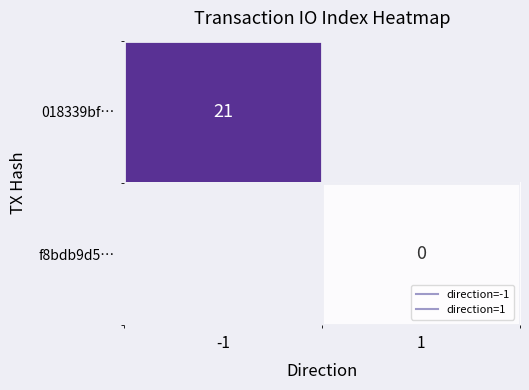

At which label is 018339bf… closest to 21?

-1